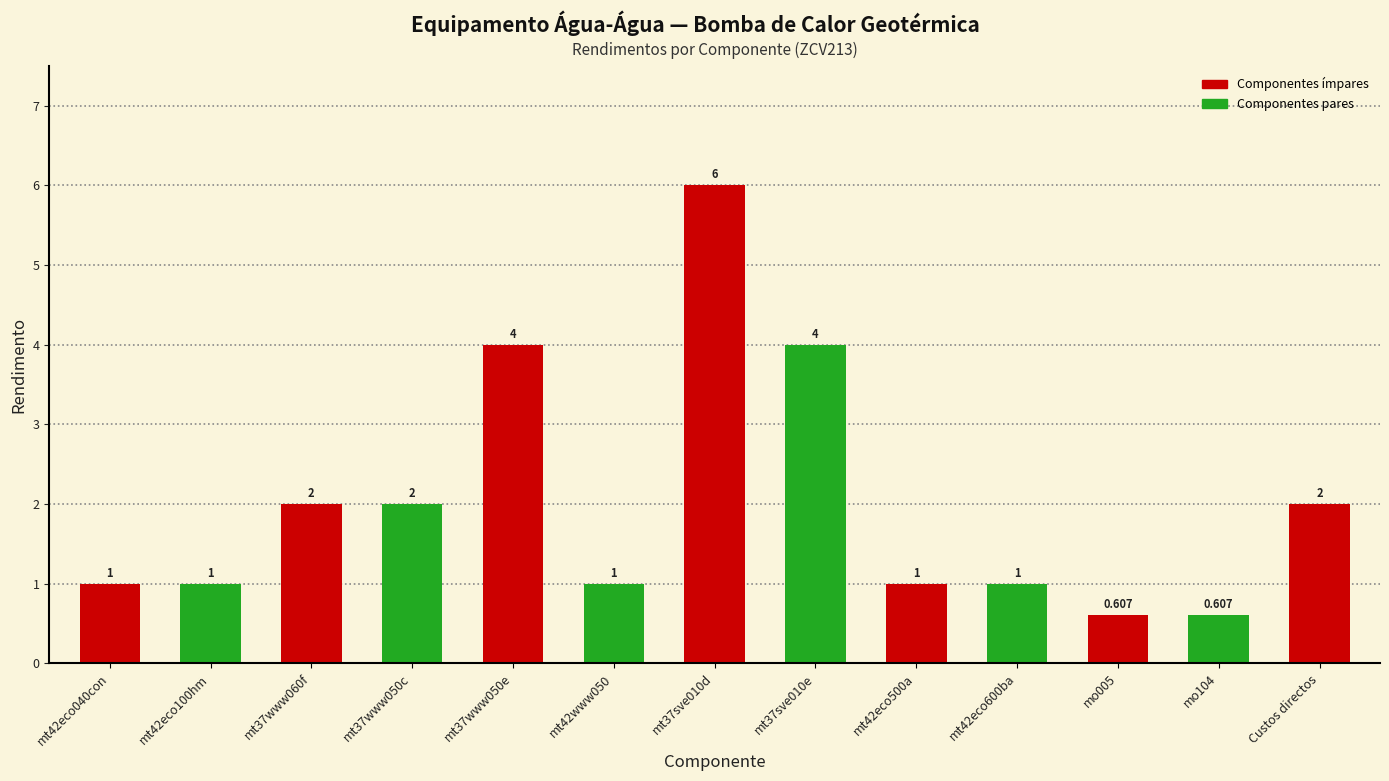

List the labels in order of value, largest first.

mt37sve010d, mt37www050e, mt37sve010e, mt37www060f, mt37www050c, Custos directos, mt42eco040con, mt42eco100hm, mt42www050, mt42eco500a, mt42eco600ba, mo005, mo104